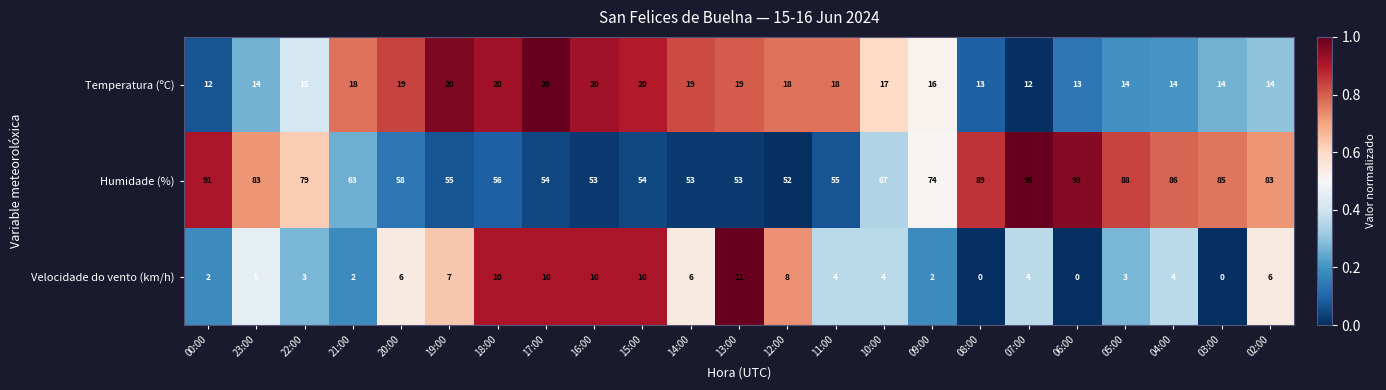

What is the sum of the Velocidade do vento (km/h) values at 15:00 and 07:00?

14